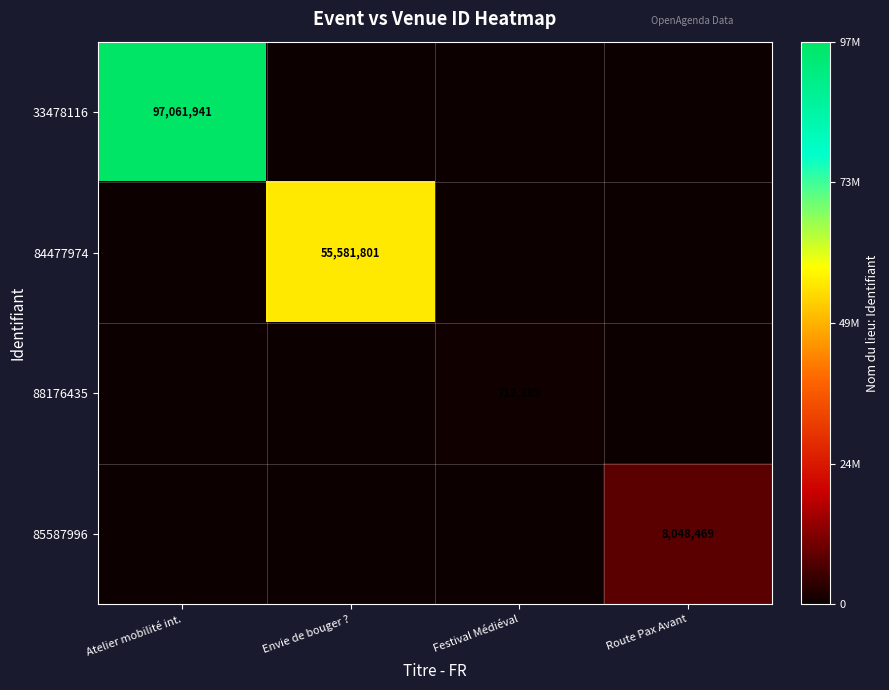

Is it true that 84477974 equals 30536568 at Envie de bouger ??

False